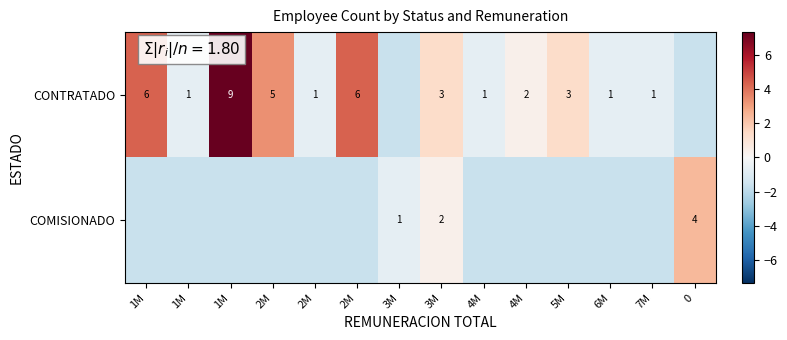

How many values in CONTRATADO are above zero?

7